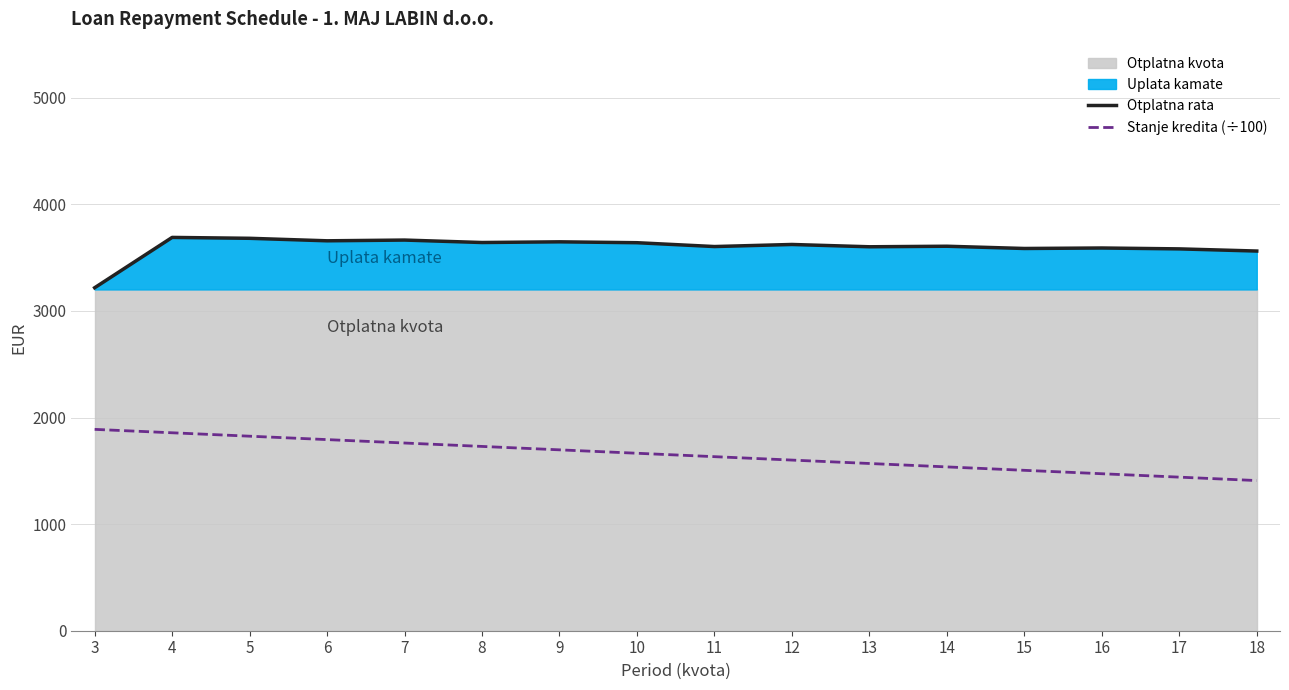

What is the sum of the Otplatna rata values at 16 and 10?

7230.4